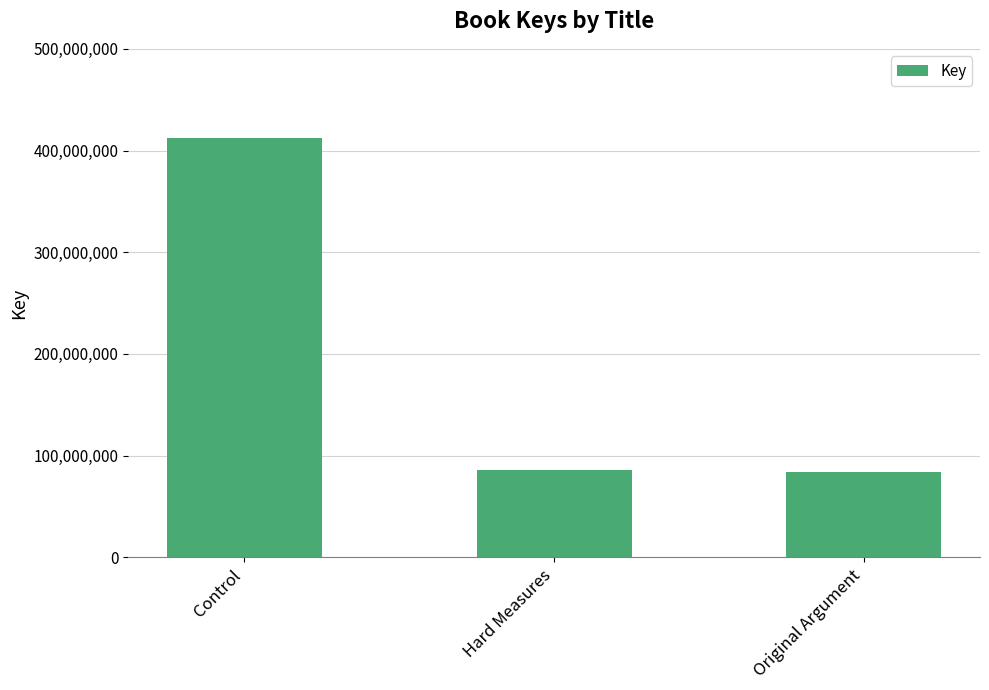

What is the label of the 1st bar from the right?

Original Argument